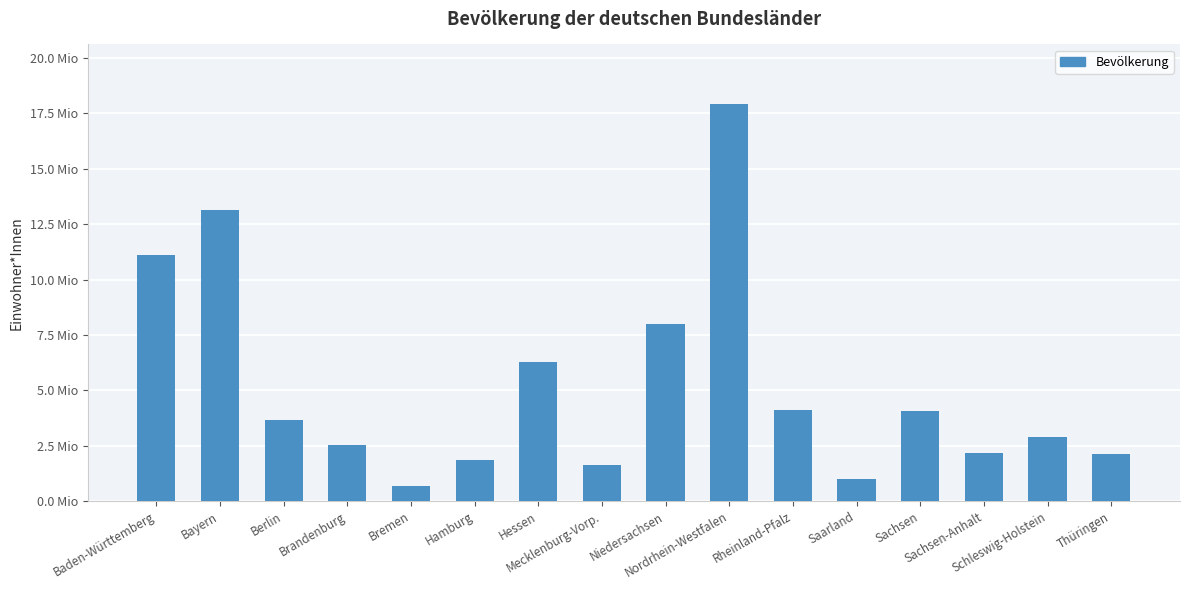

What is the label of the 14th bar from the right?

Berlin